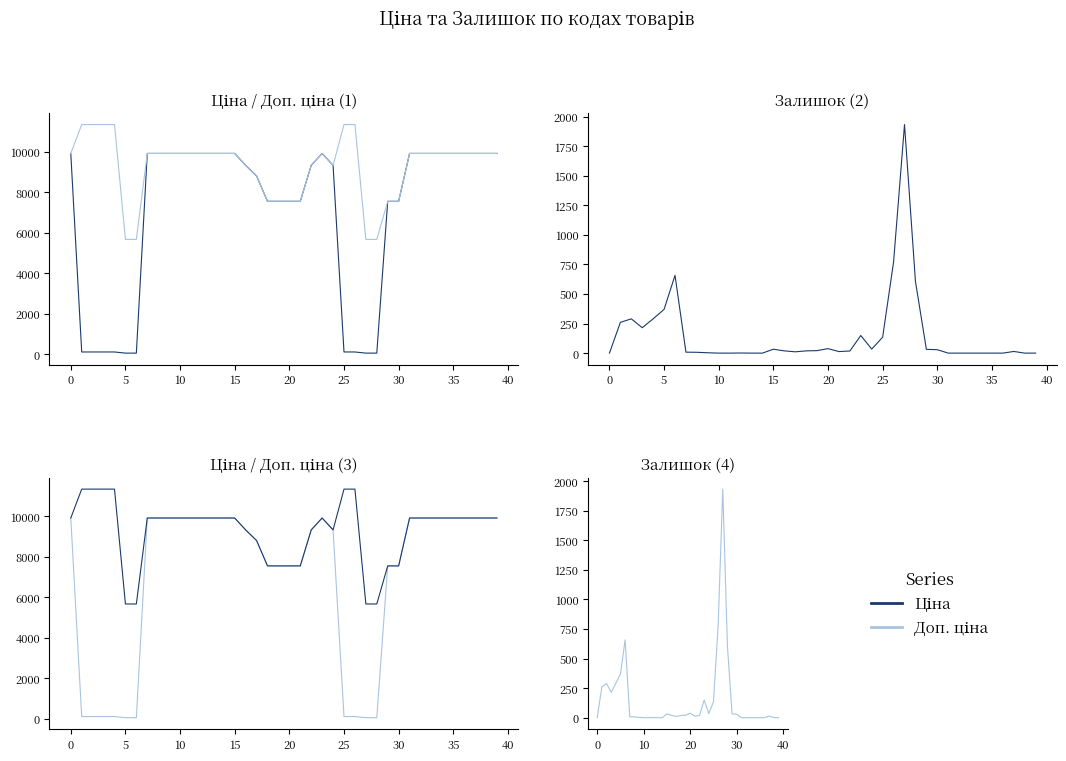

In Доп. ціна, how many points are higher than both neighbors (excluding endpoints)?

1